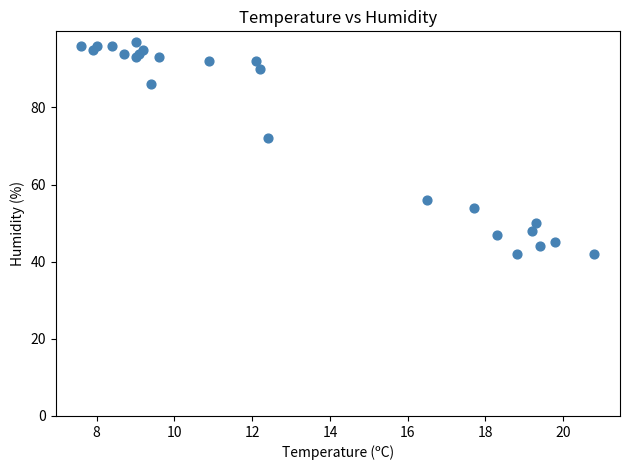

What Y value in the scatter plot is closest to 69?

72